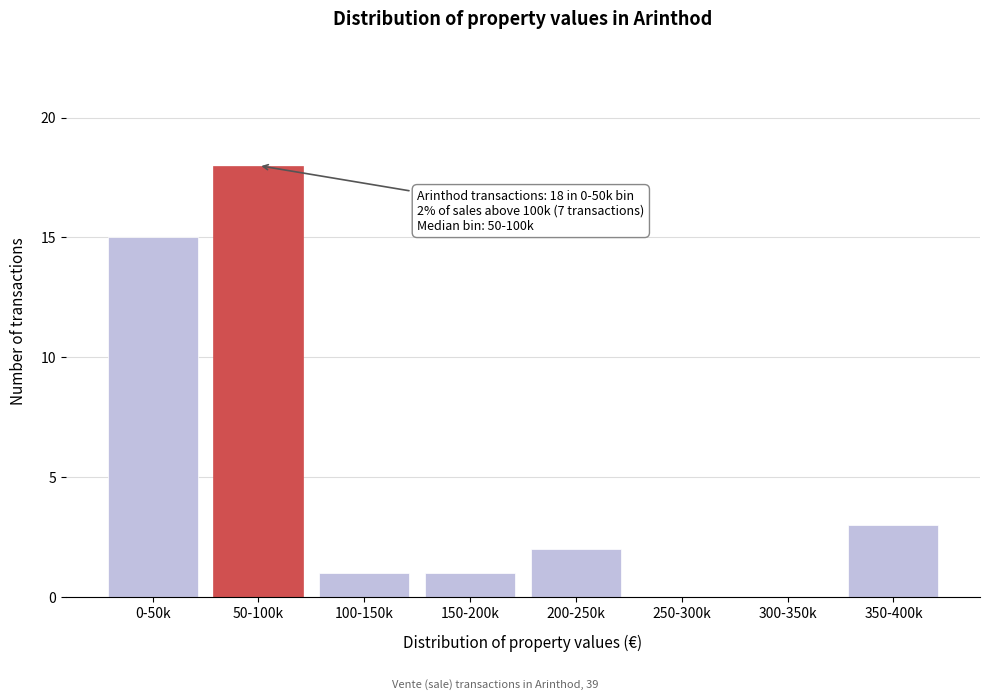

Reading left to right, extract all data points from this chart.

0-50k=15	50-100k=18	100-150k=1	150-200k=1	200-250k=2	250-300k=0	300-350k=0	350-400k=3